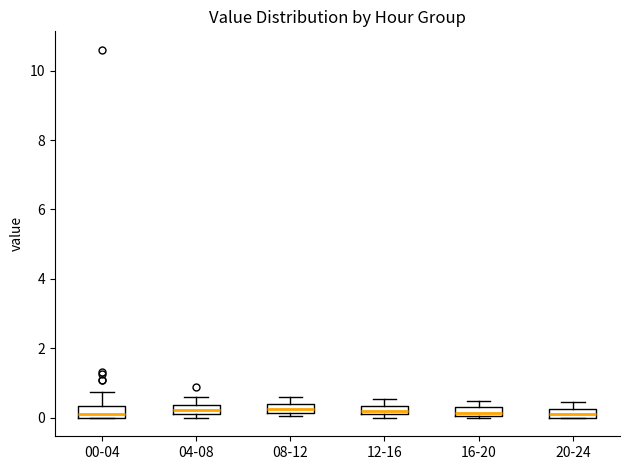

Where is the upper edge of the box for 20-24 on the y-axis? The values are not printed on the chart, so give them approximately, as read against the axis.

0.2